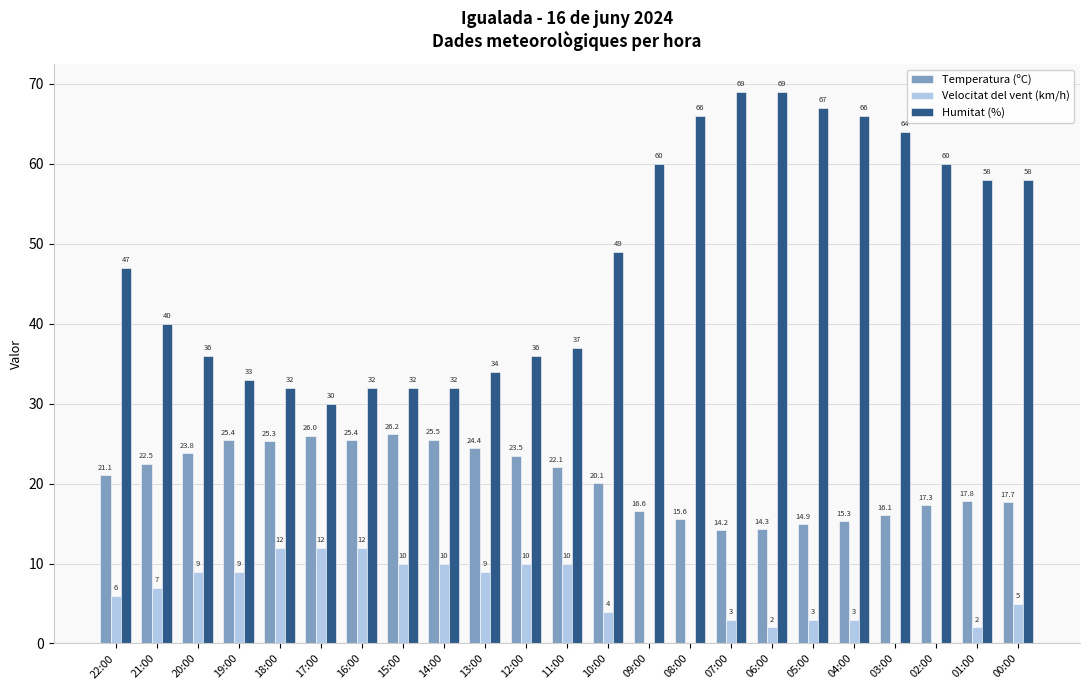

What is the total value across all series at 15:00?

68.2